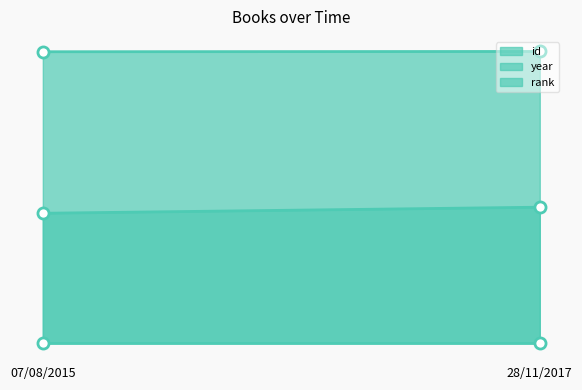

How many distinct data groups are displayed?

3